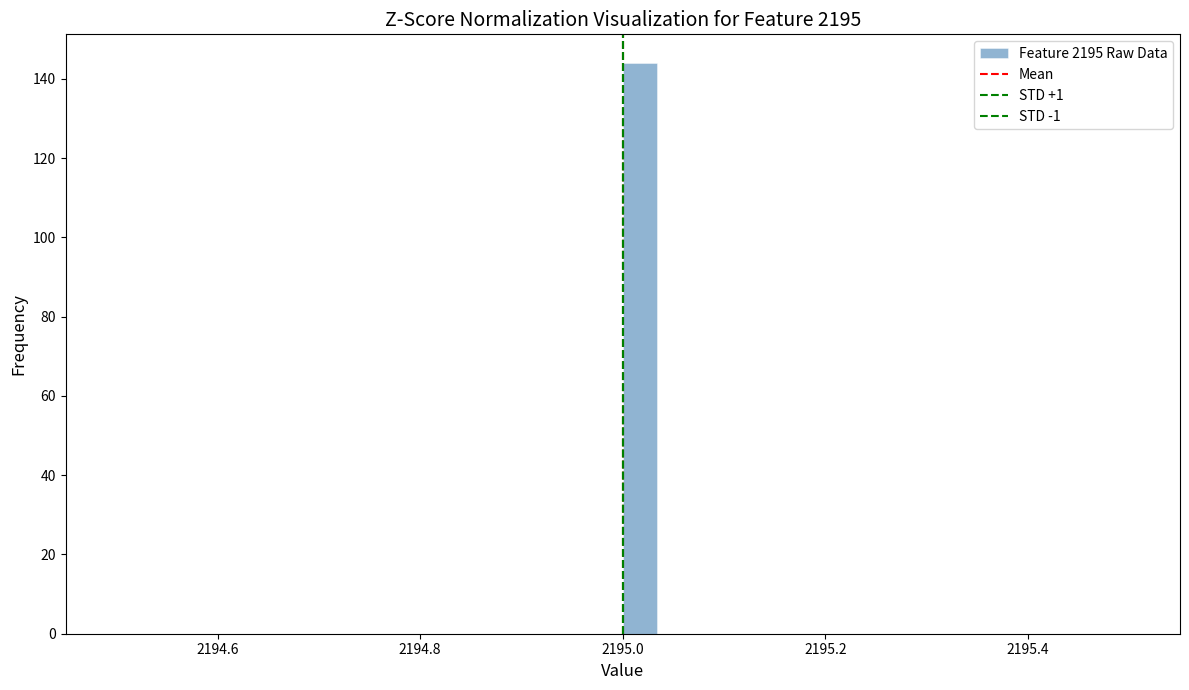

Read against the x-axis, roughly where is the centre of the tallest bar?

2195.02